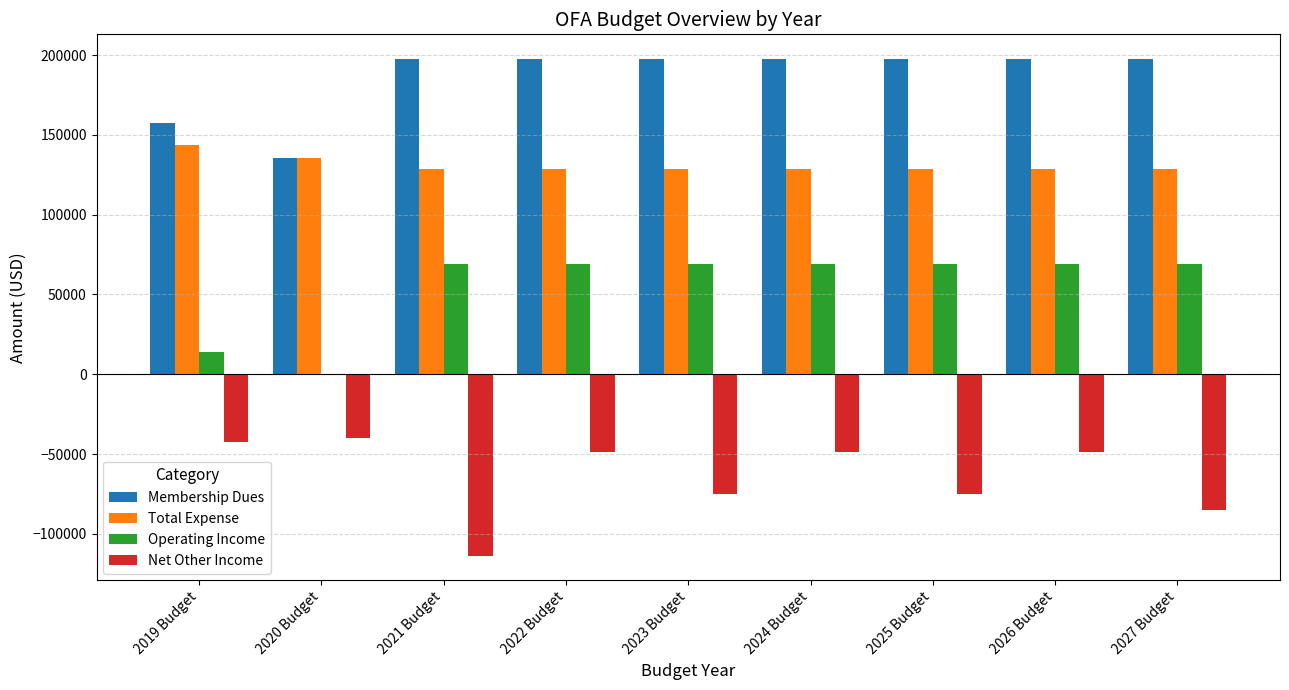

The value of Operating Income at 2019 Budget is 14007. True or false?

True